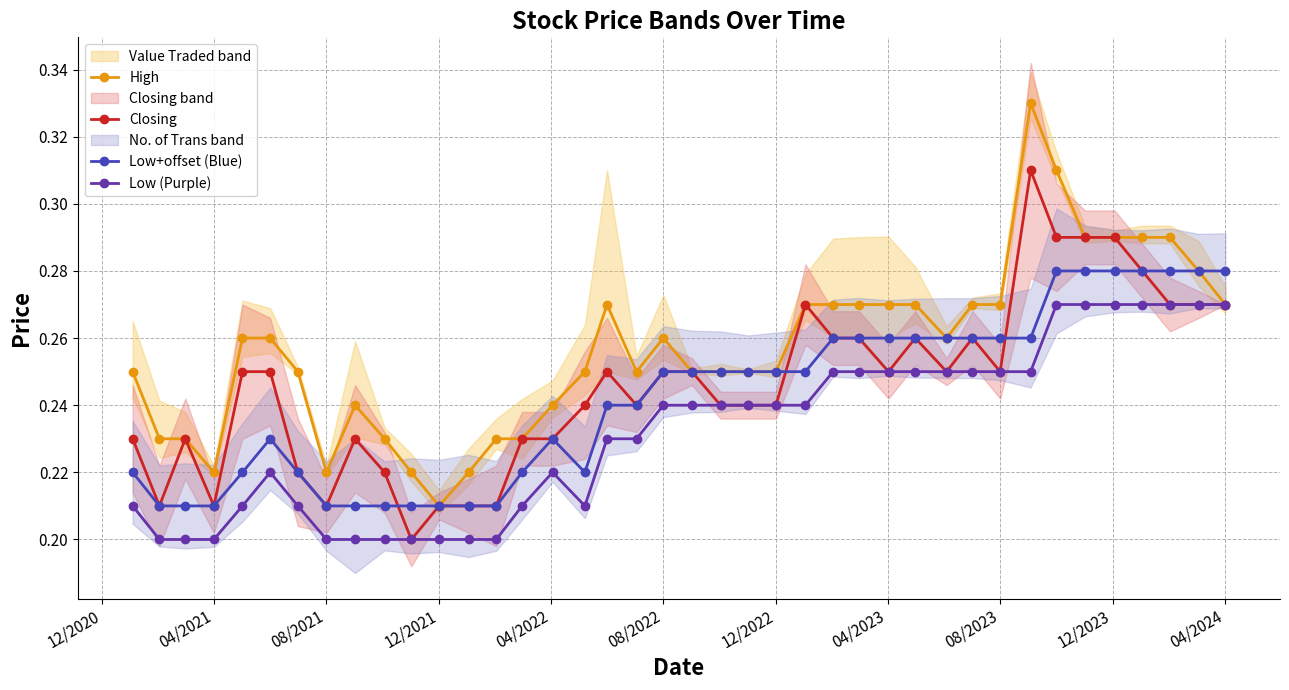

Rank the series by their maximum value, from highest to lowest.

High, Closing, Low+offset (Blue), Low (Purple)